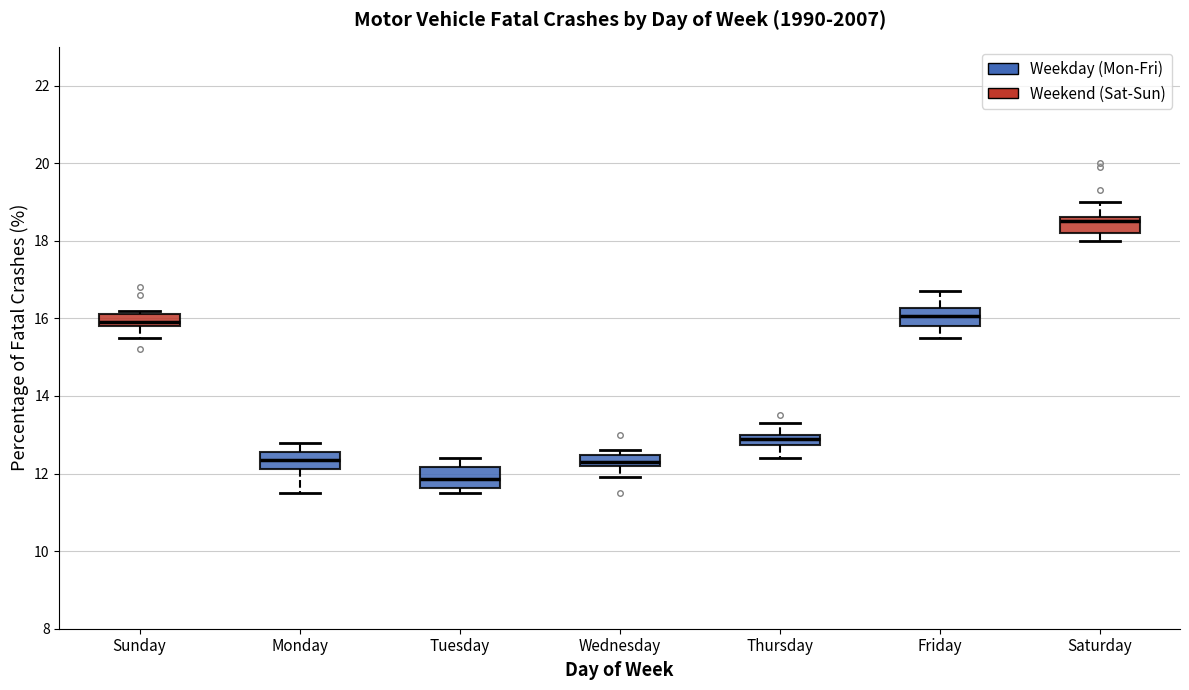

Which box has the highest median line?

Saturday